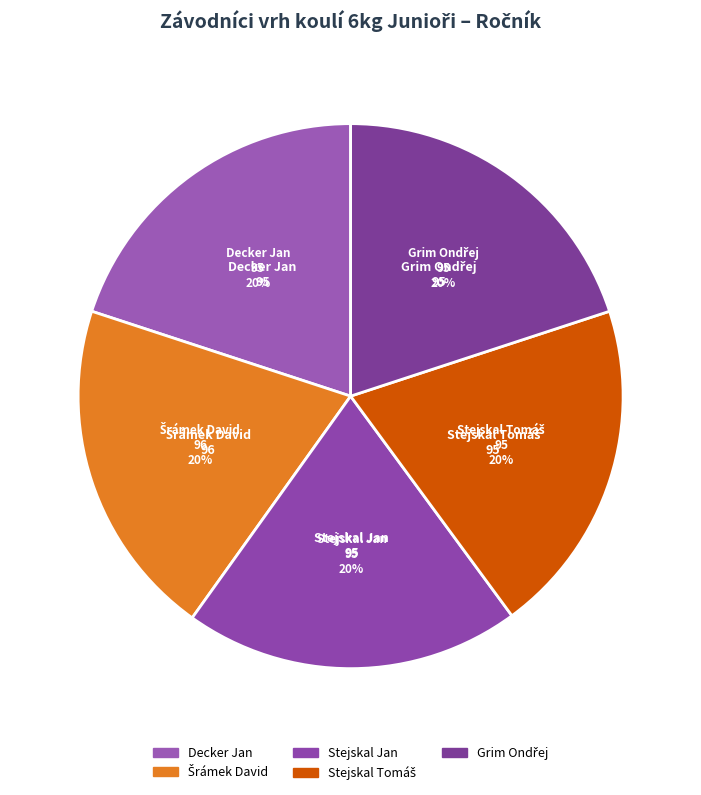

What is the ratio of the value at Stejskal Jan to the value at Decker Jan?

1.0